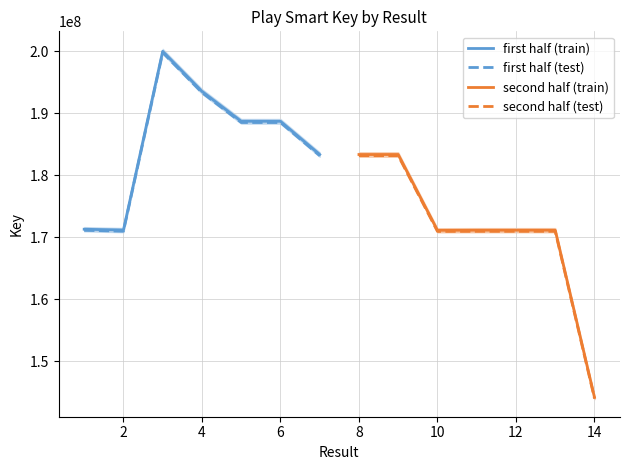

How many values in the second half (train) series exceed 171119935?

3